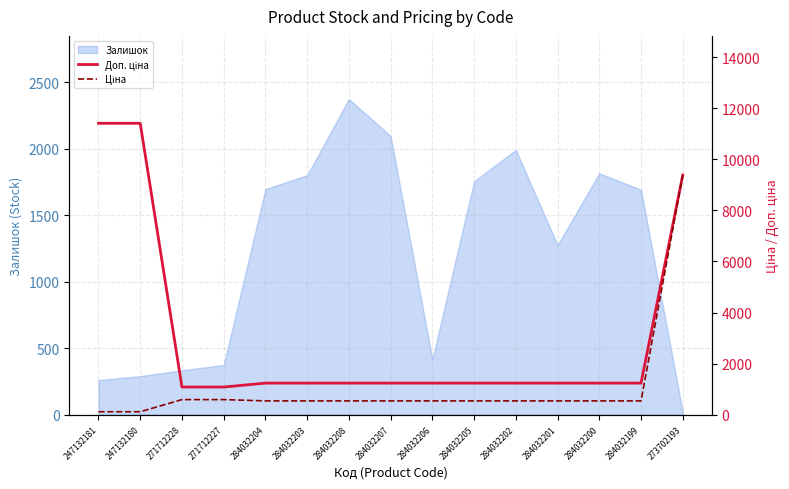

Which category has the lowest value in the Ціна series?

247132181